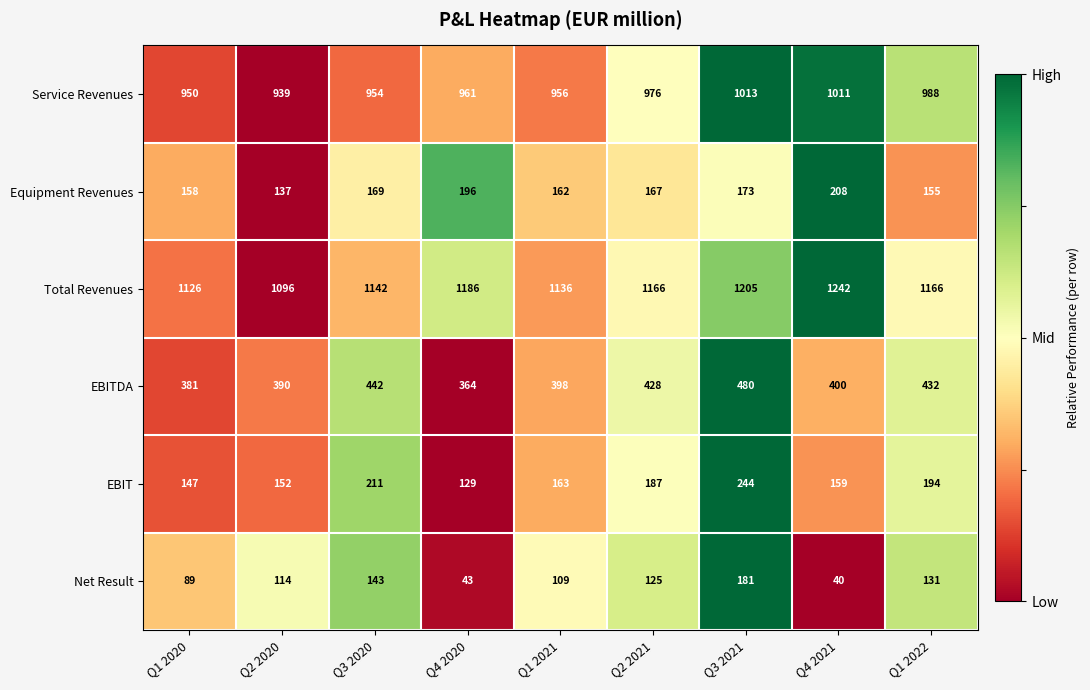

What is the total value across all series at Q4 2021?

3060